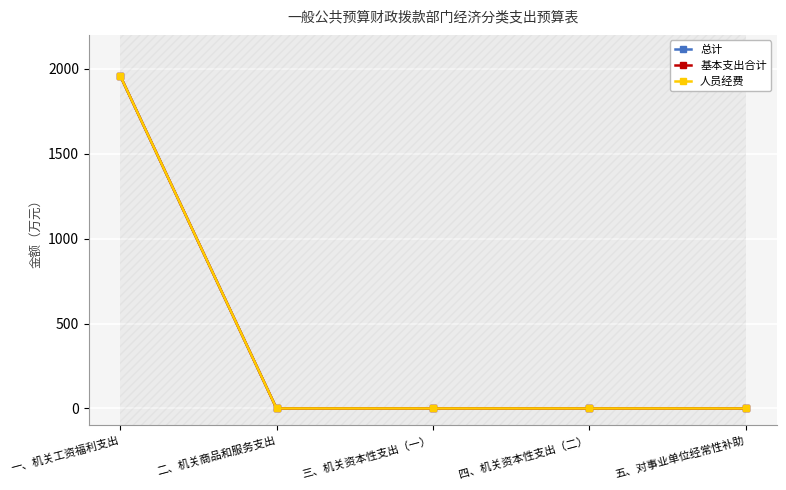

Rank the categories by 人员经费 value from highest to lowest.

一、机关工资福利支出, 二、机关商品和服务支出, 三、机关资本性支出（一）, 四、机关资本性支出（二）, 五、对事业单位经常性补助